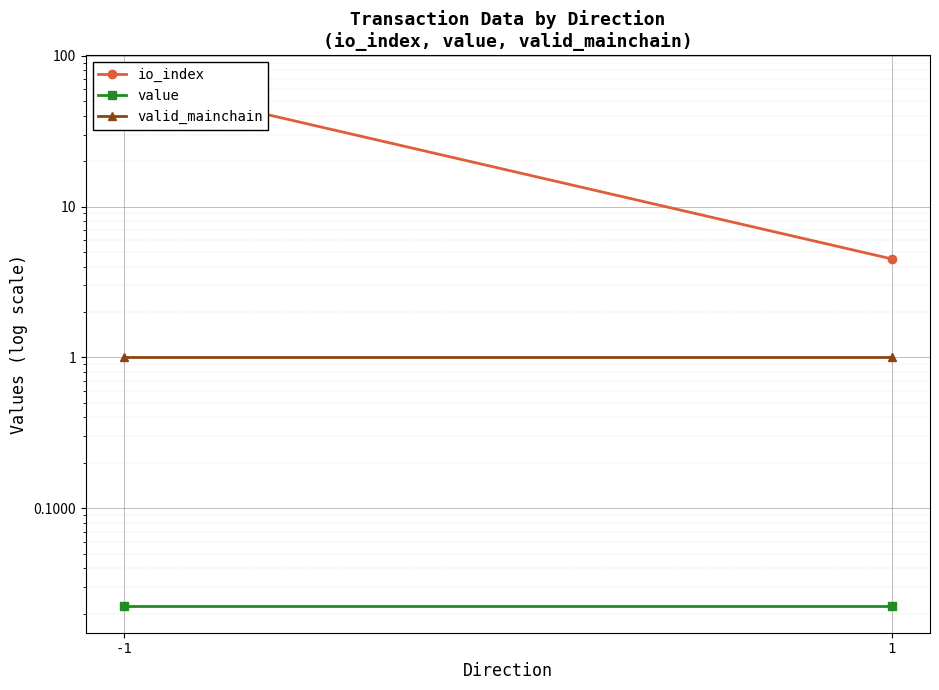

Is it true that io_index equals 67.5 at -1?

True